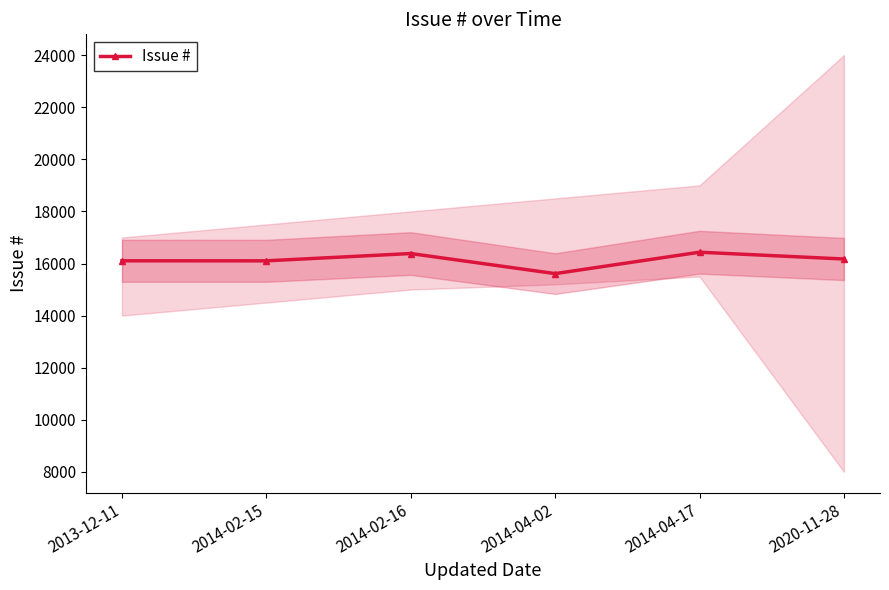

The value at 2020-11-28 is 6464. True or false?

False